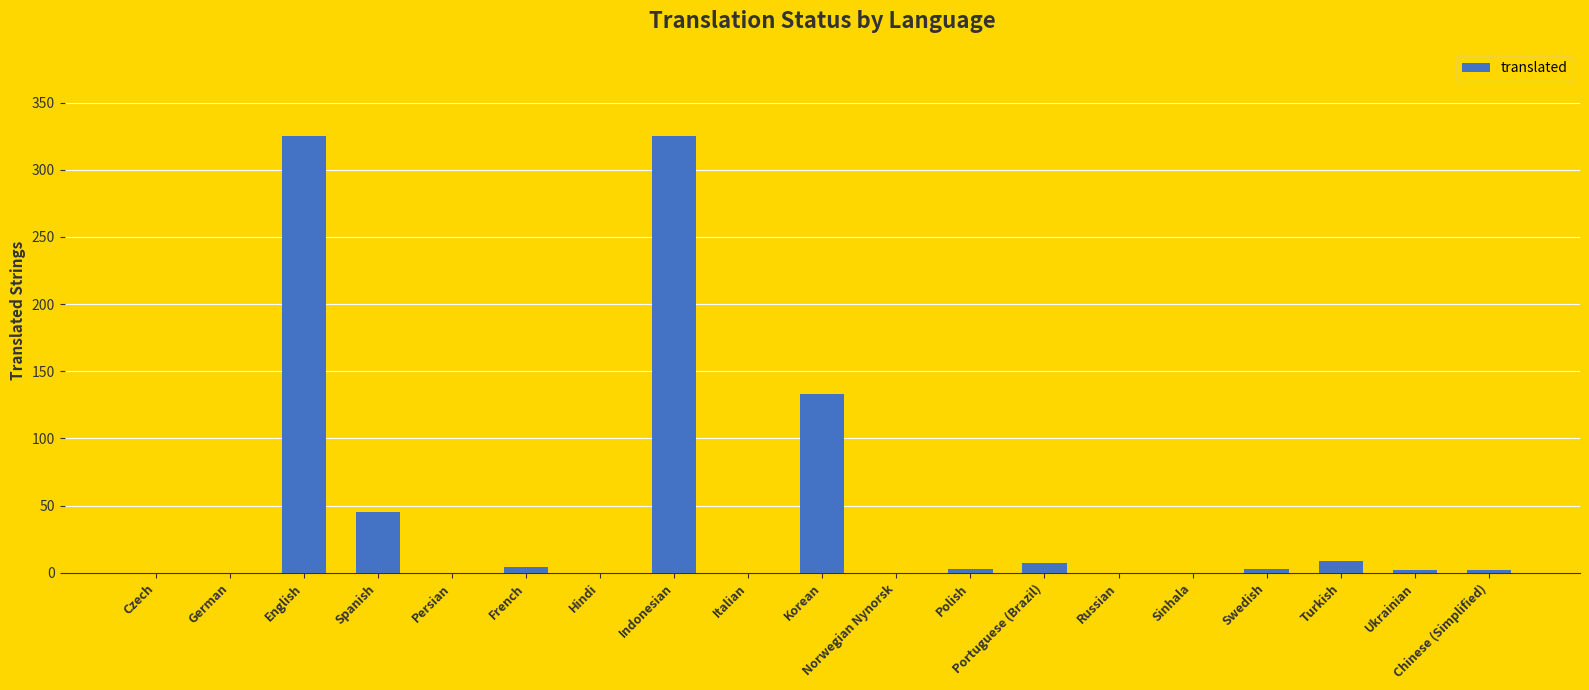

What is the sum of all values?

858